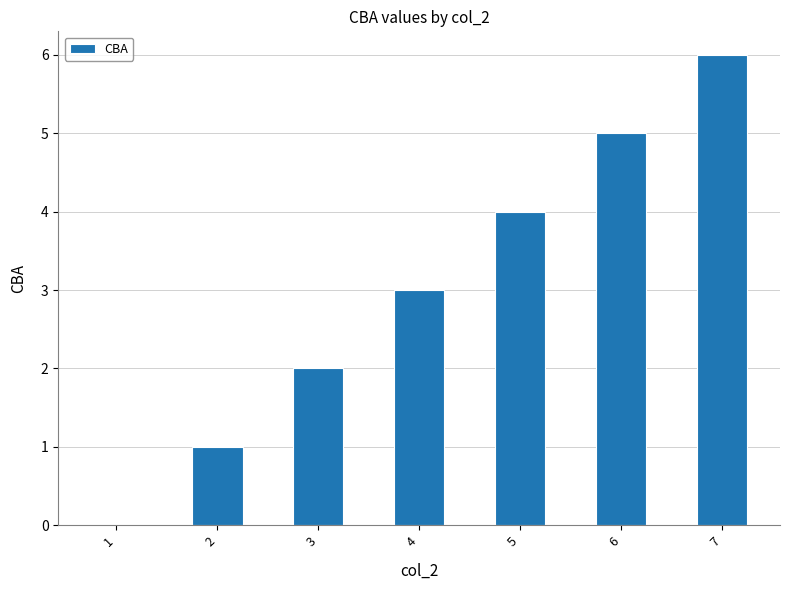

The value at 4 is 4. True or false?

False